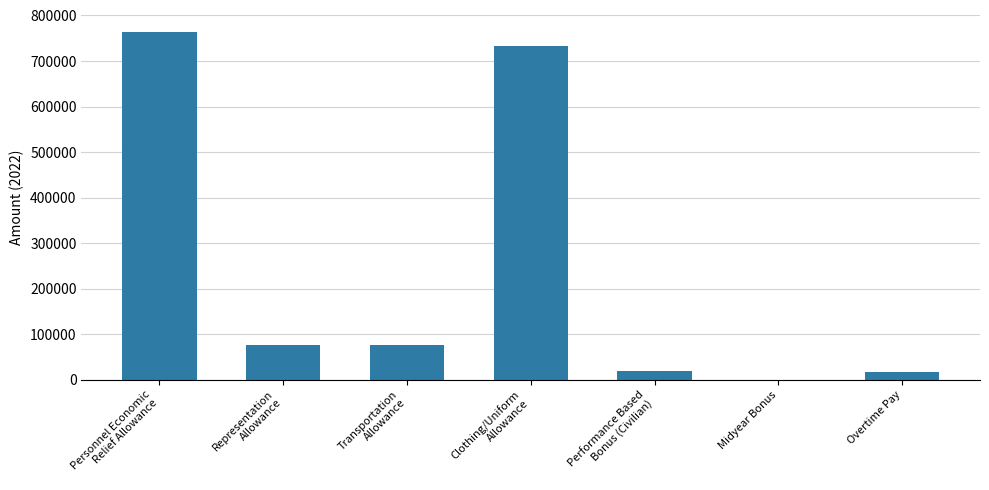

What is the sum of the values at Overtime Pay and Clothing/Uniform
Allowance?

748167.5